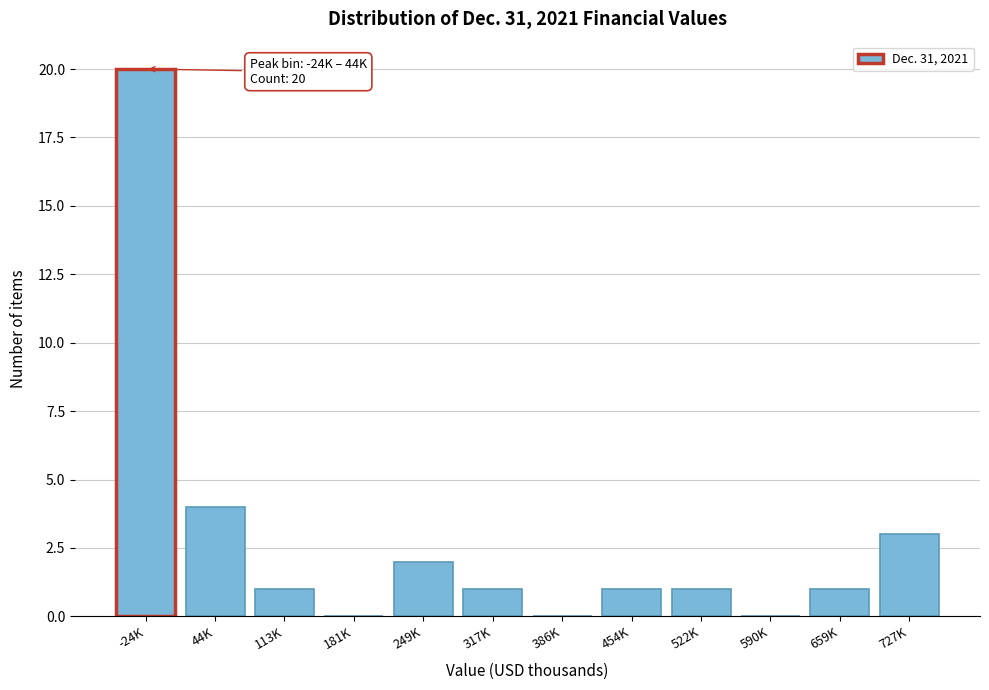

Reading left to right, list all the values displayed in this chart.

-24K=20	44K=4	113K=1	181K=0	249K=2	317K=1	386K=0	454K=1	522K=1	590K=0	659K=1	727K=3